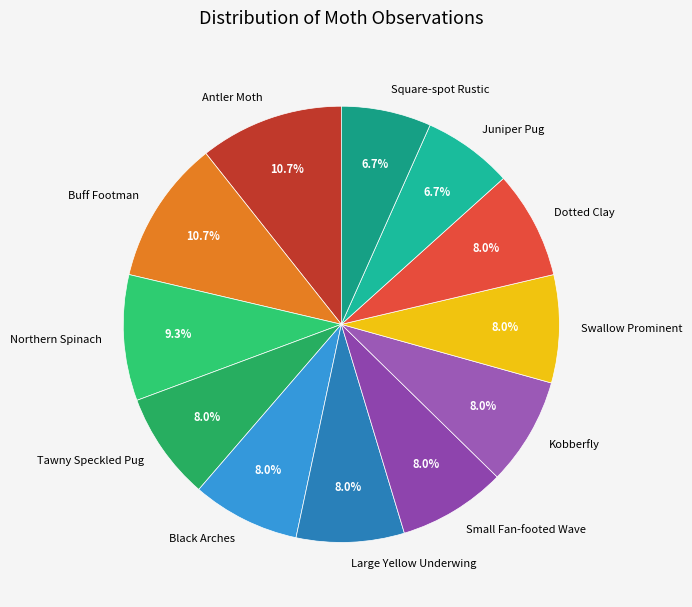

Approximately how many times larger is the value at Juniper Pug compared to Black Arches?

0.8